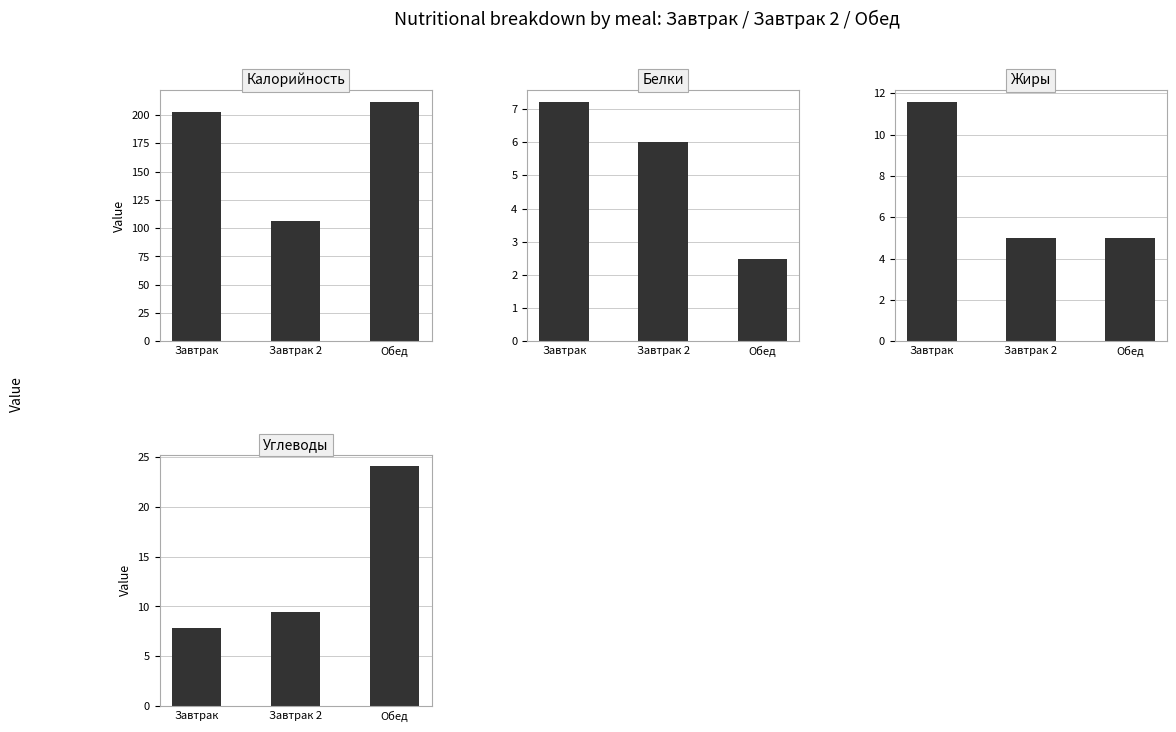

What is the difference between the maximum and minimum values in the Жиры series?

6.6